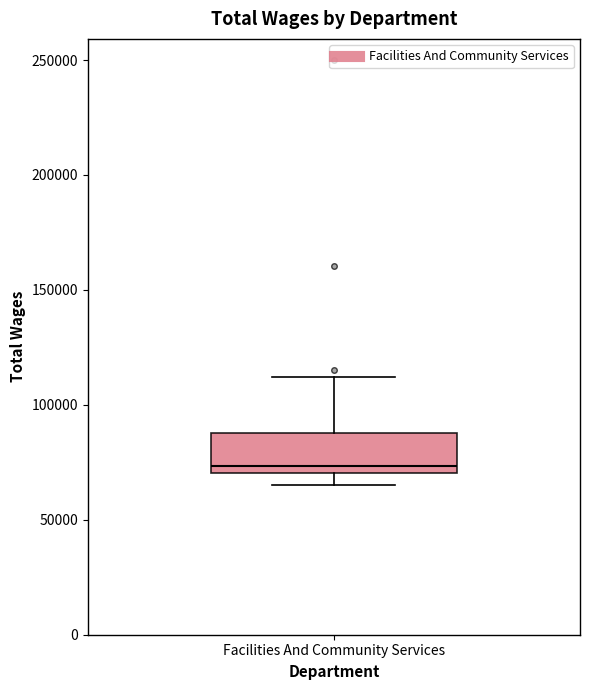

Where does the median line of the box for Facilities And Community Services sit on the y-axis? The values are not printed on the chart, so give them approximately, as read against the axis.

75000